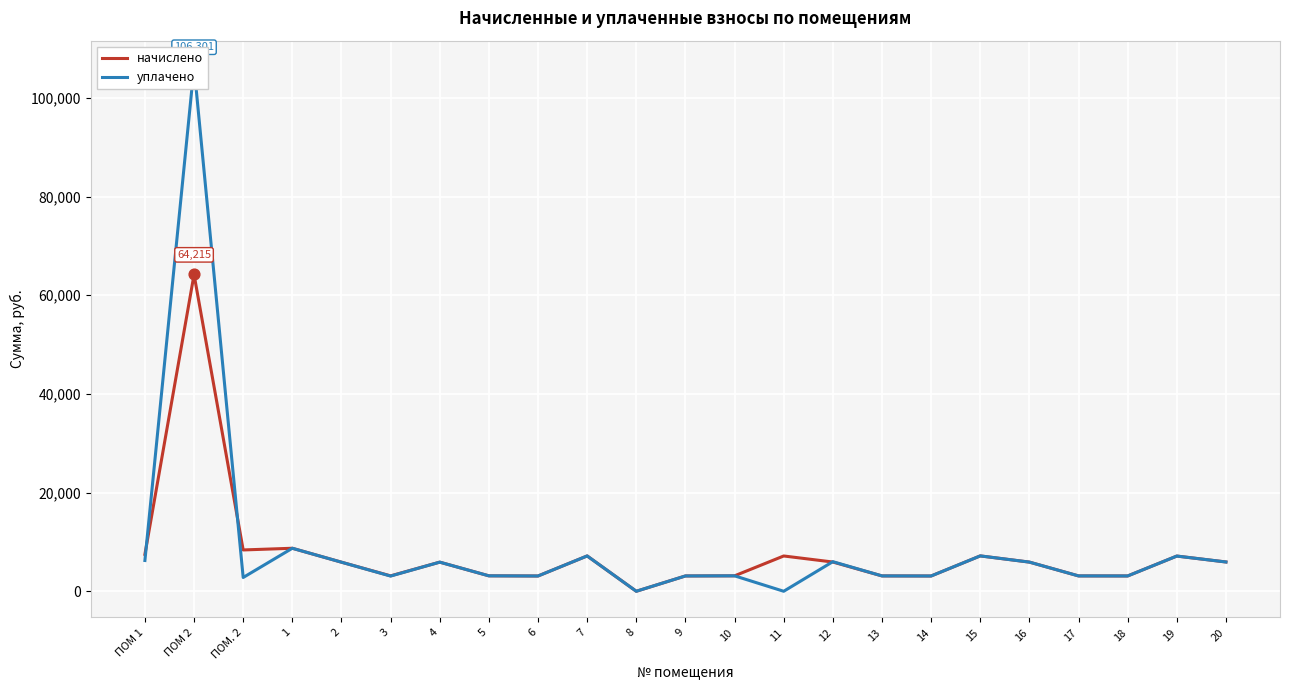

Is the value of начислено at 1 greater than the value of уплачено at 20?

Yes